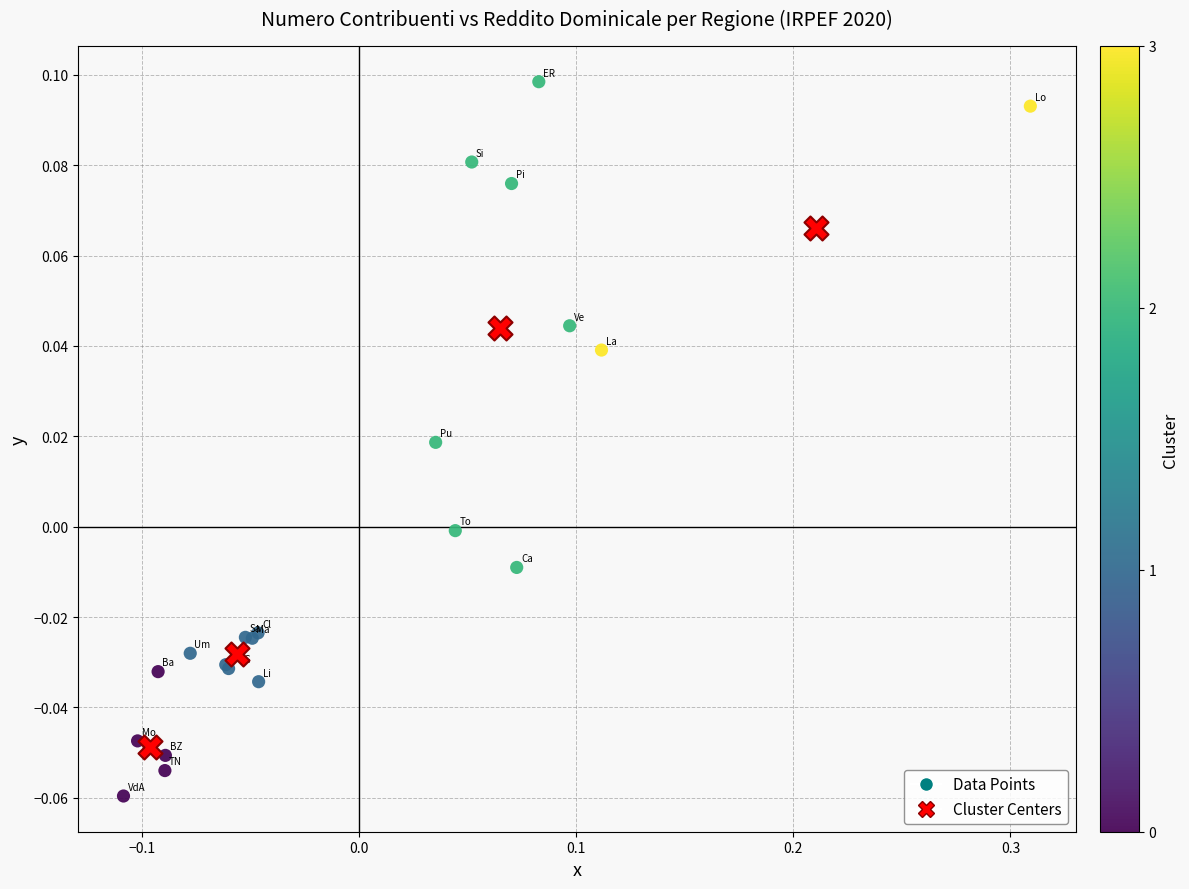

Which series reaches the minimum Y coordinate?

Data Points